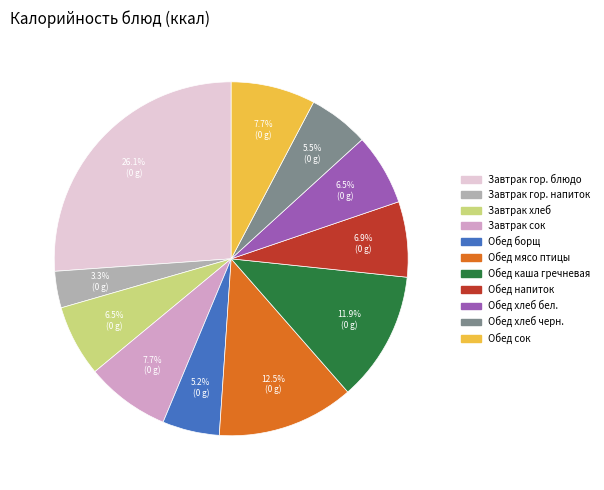

Which slice is the largest?

Завтрак гор. блюдо